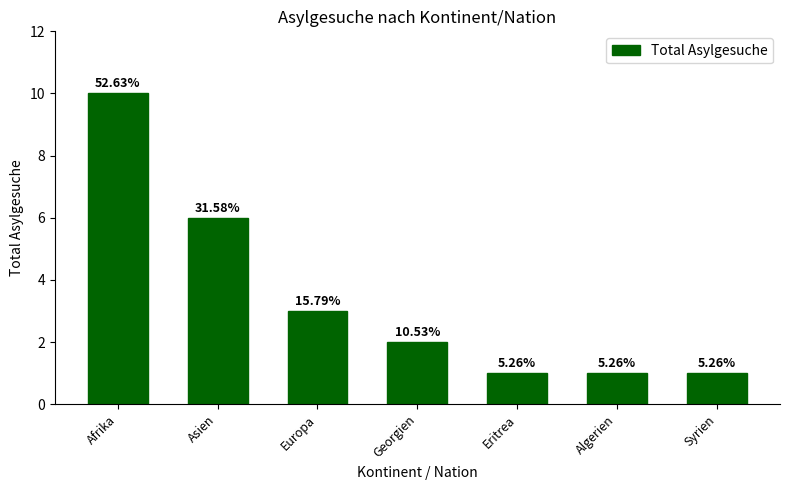

What is the maximum value shown in the chart?

10